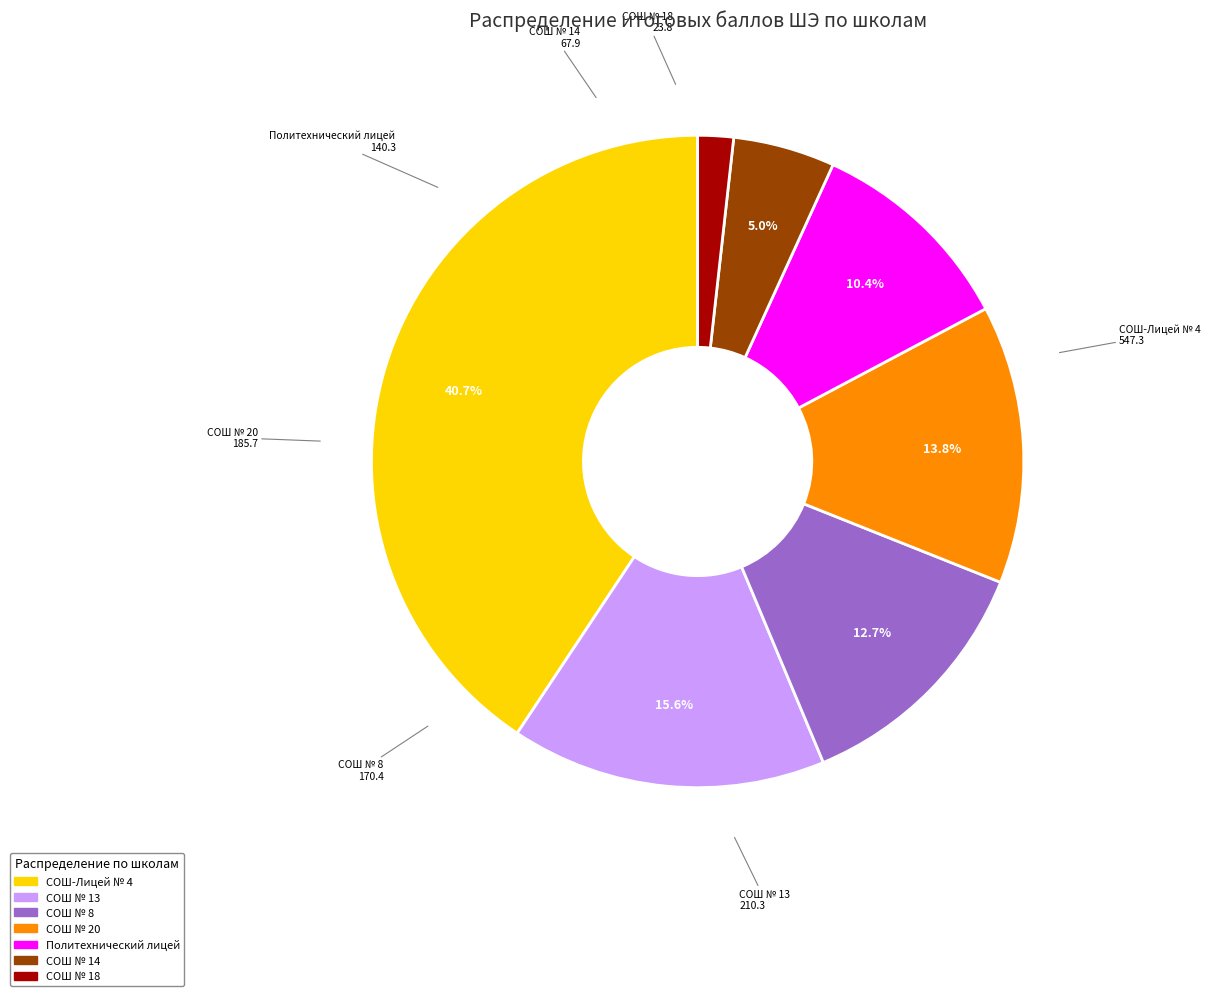

Is СОШ № 18 the majority of the pie?

No